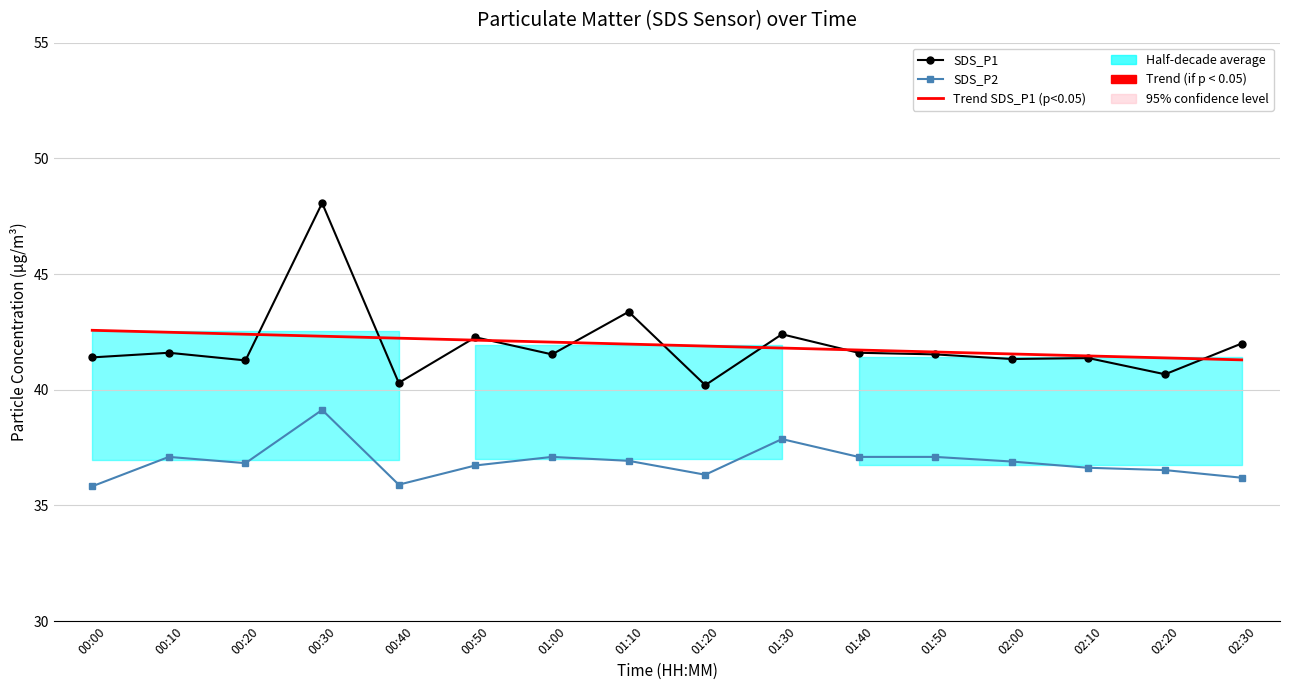

What is the label of the 7th point from the right?

01:30